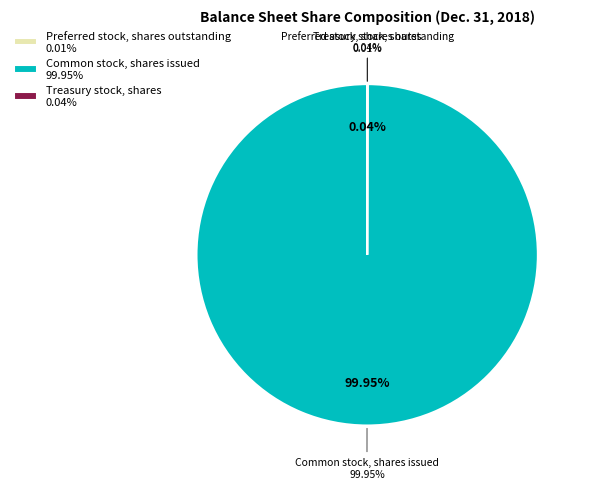

Which has a higher value, Common stock, shares issued or Treasury stock, shares?

Common stock, shares issued